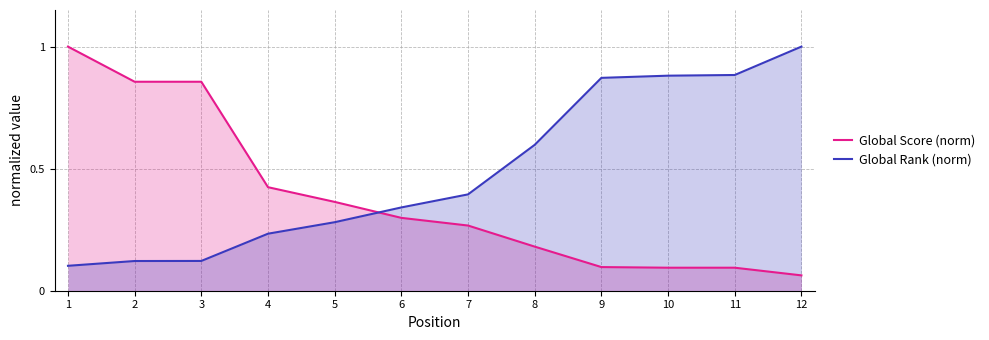

Which series ends up on top after the final intersection of Global Rank (norm) and Global Score (norm)?

Global Rank (norm)